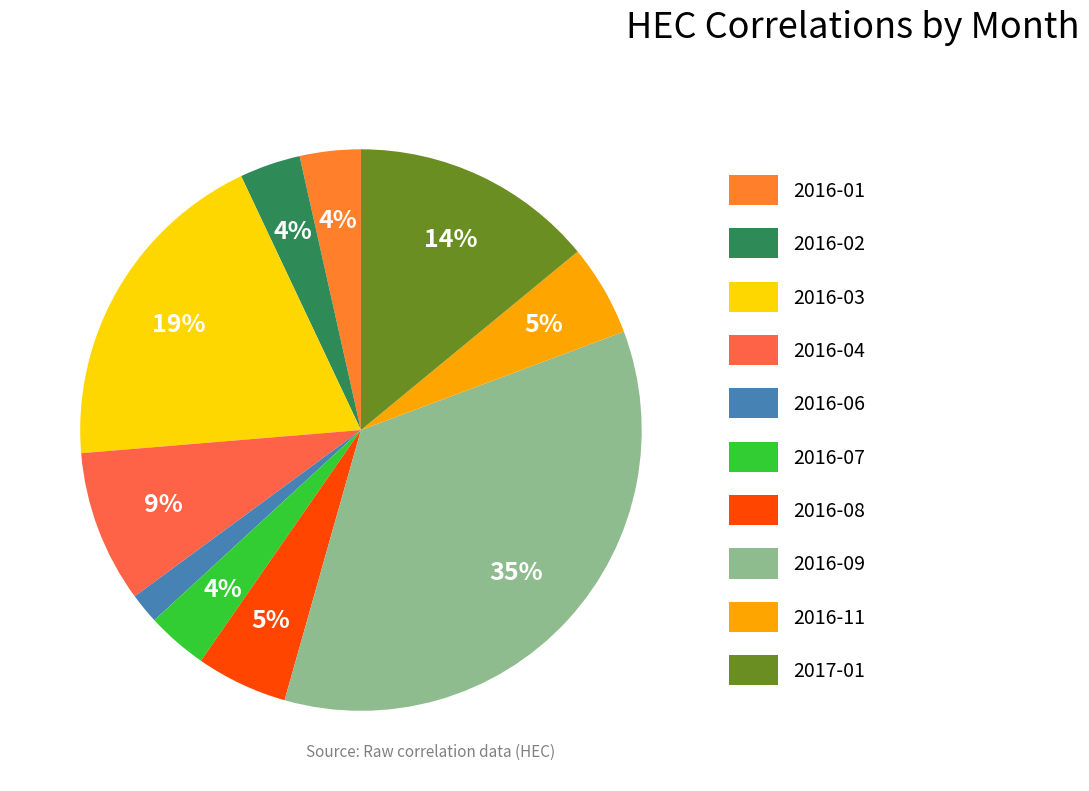

Does any single category account for the majority?

No